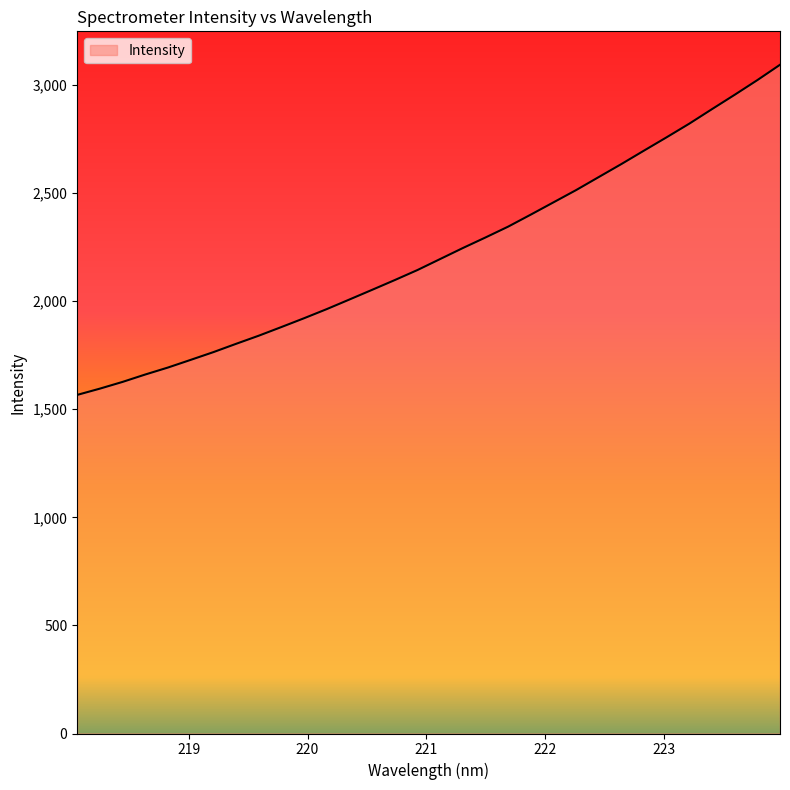

What is the minimum value shown in the chart?

1566.1